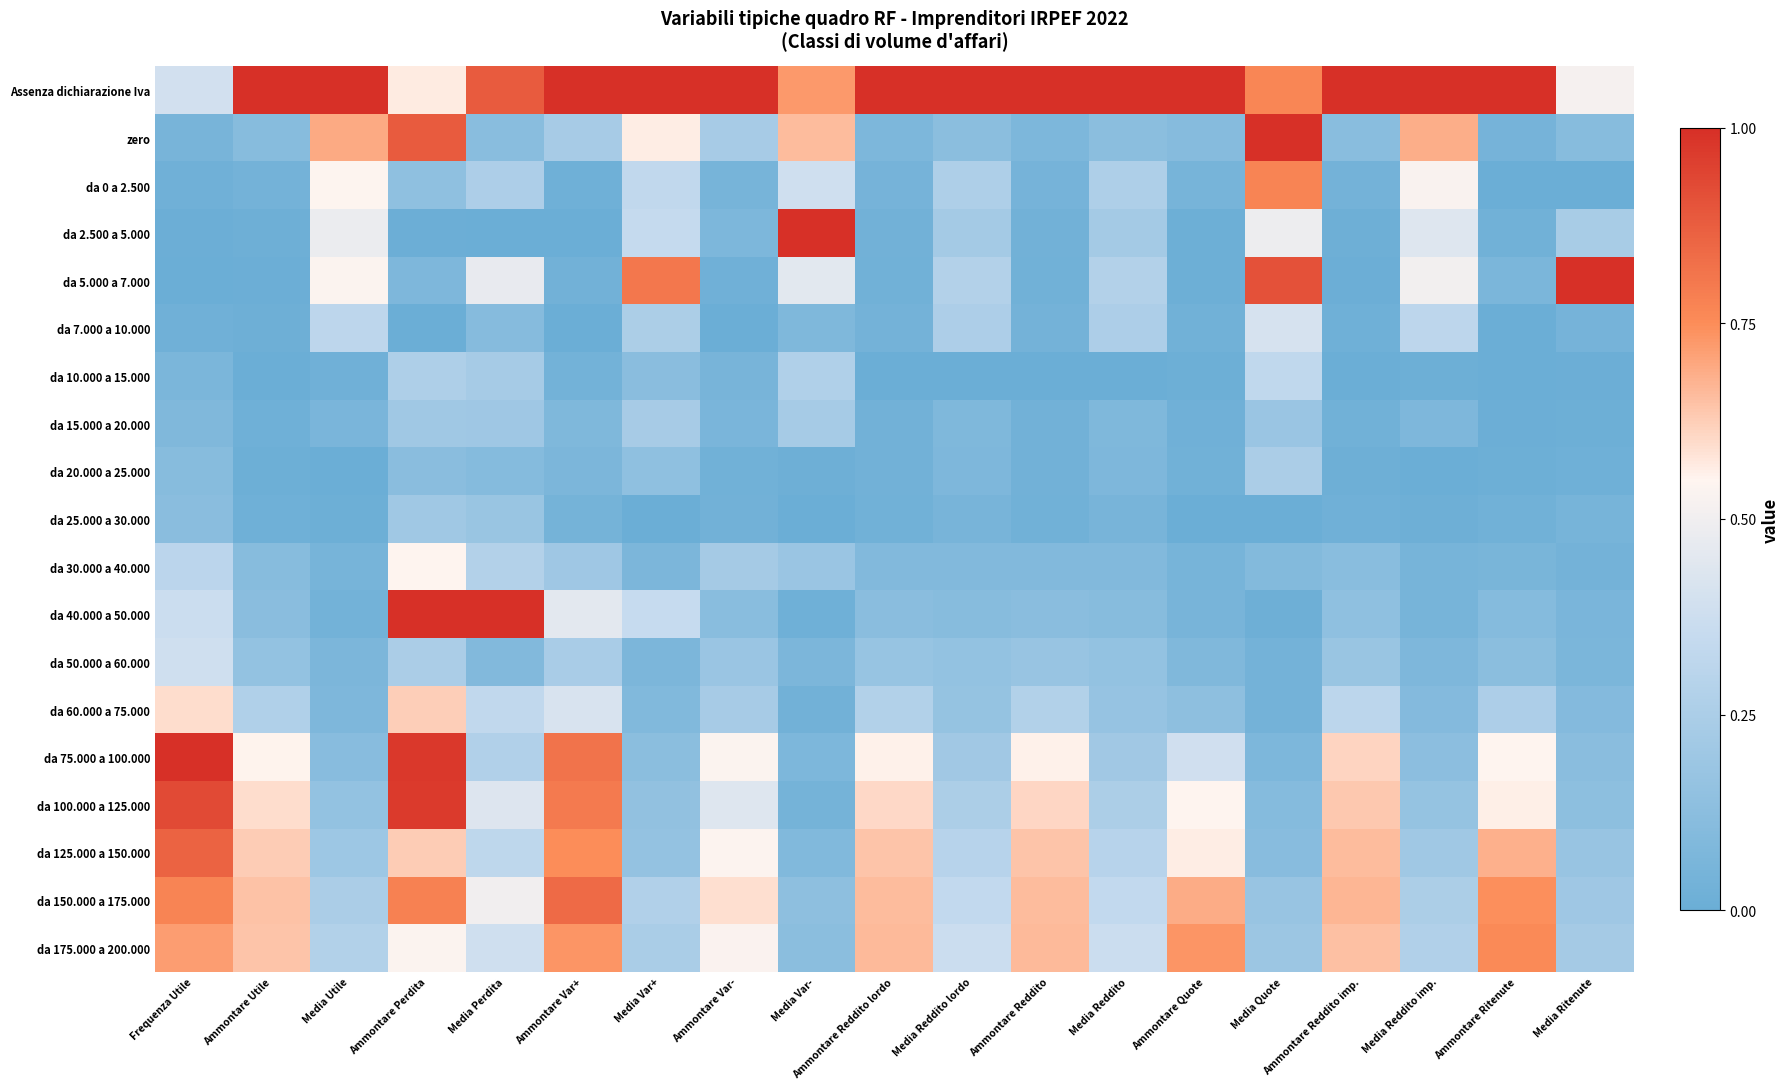

What is the total value across all series at Ammontare Ritenute?

5.0